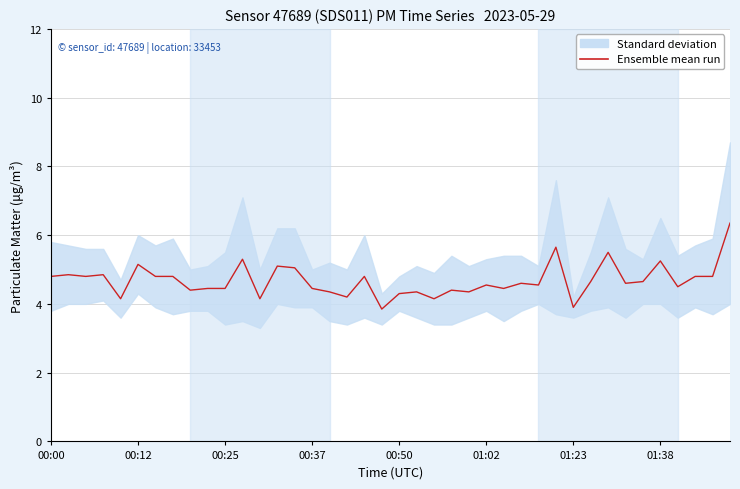

Reading left to right, list all the values displayed in this chart.

4.8	4.8	4.8	4.8	4.2	5.2	4.8	4.8	4.4	4.4	4.5	5.3	4.2	5.1	5.0	4.5	4.3	4.2	4.8	3.8	4.3	4.3	4.2	4.4	4.3	4.5	4.5	4.6	4.5	5.7	3.9	4.7	5.5	4.6	4.7	5.2	4.5	4.8	4.8	6.3